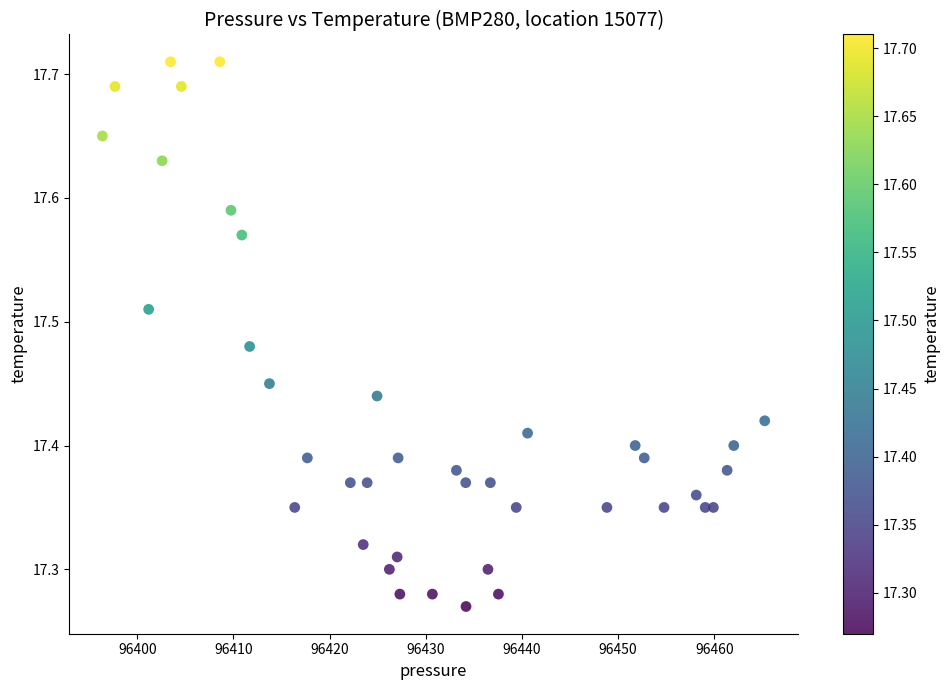

What is the range of X values (max minus min)?

68.9